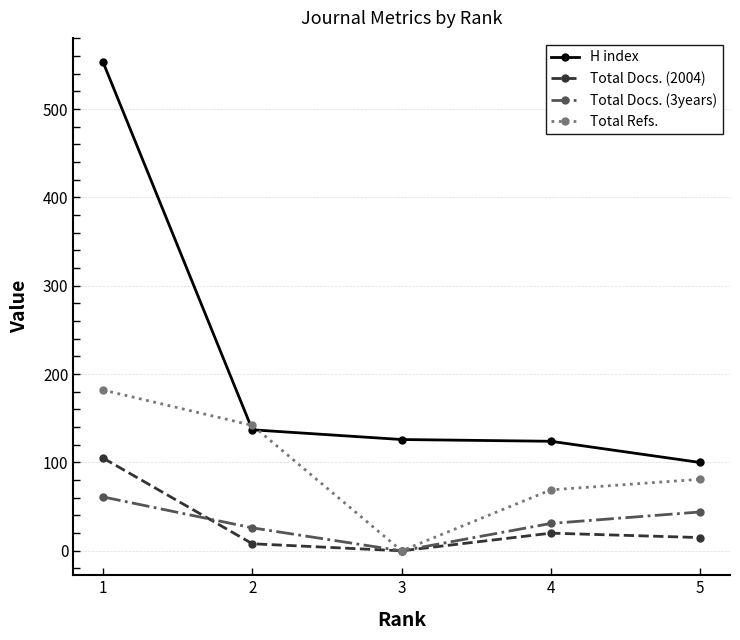

What is the value of the Total Docs. (3years) point at the 4th from the left?

31